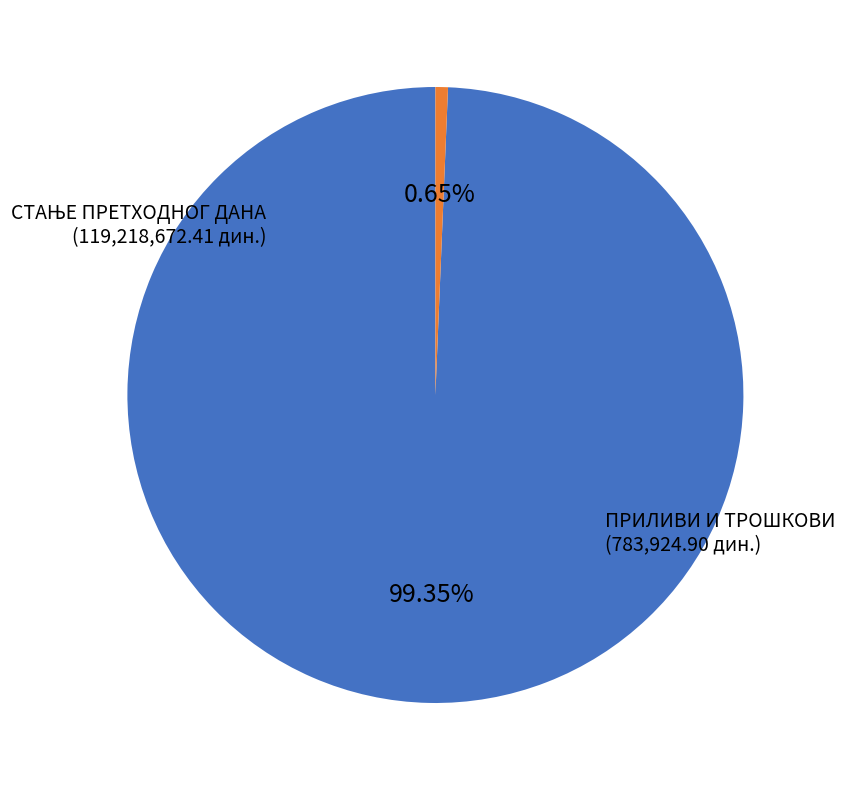

Is there any slice that represents more than half of the pie?

Yes